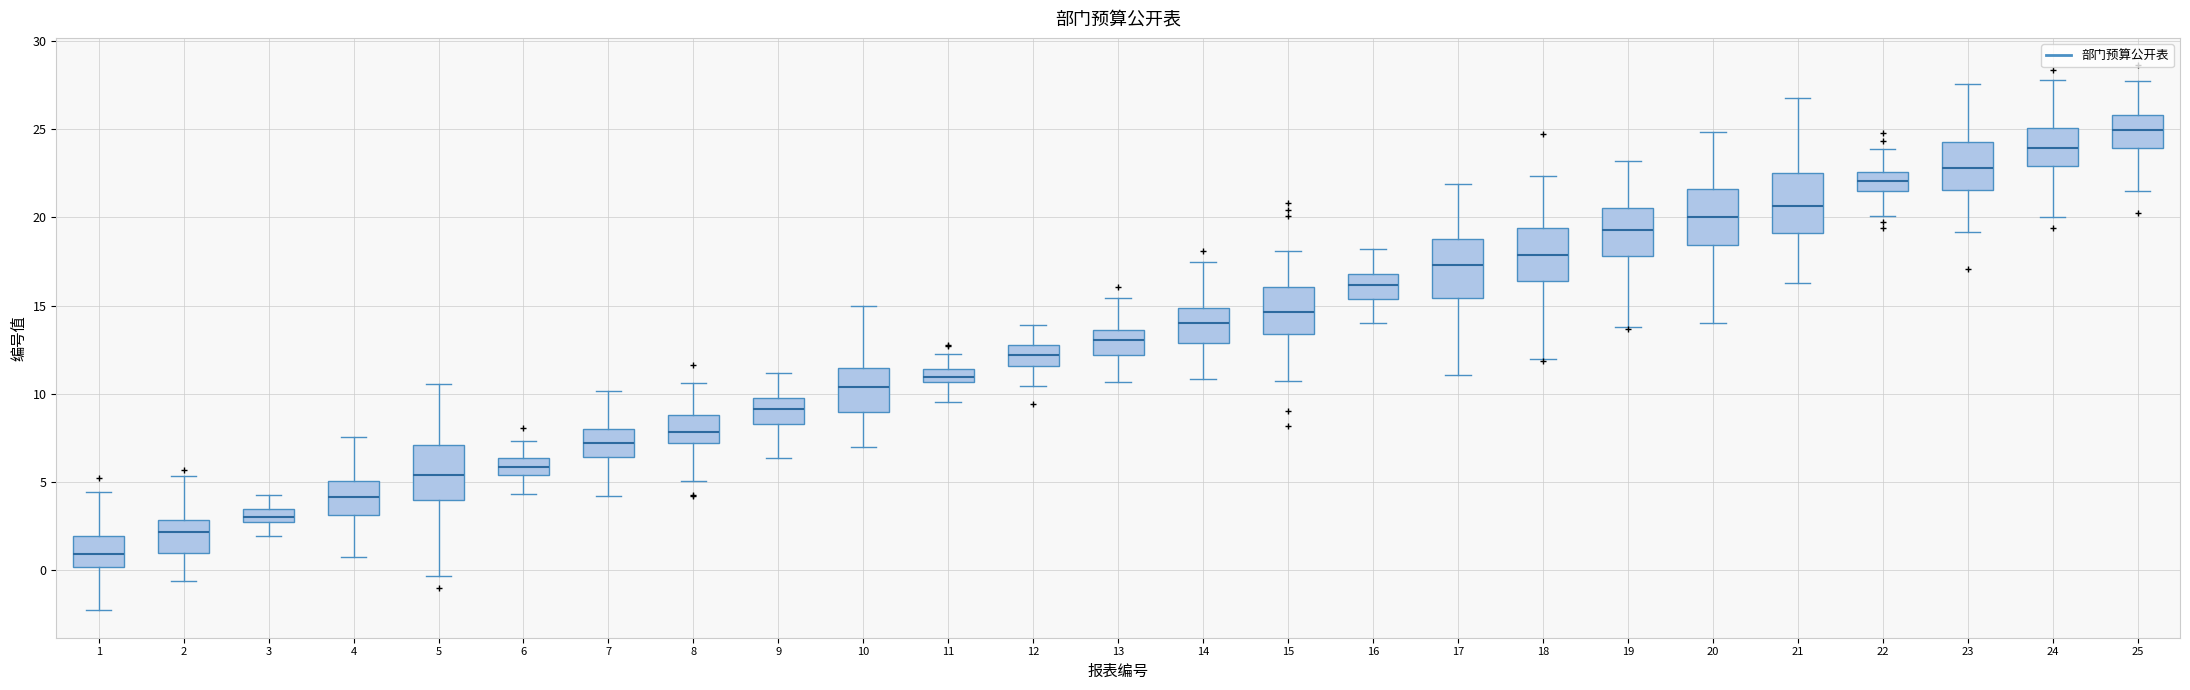

Where is the upper edge of the box at x = 18 on the y-axis? The values are not printed on the chart, so give them approximately, as read against the axis.

19.5